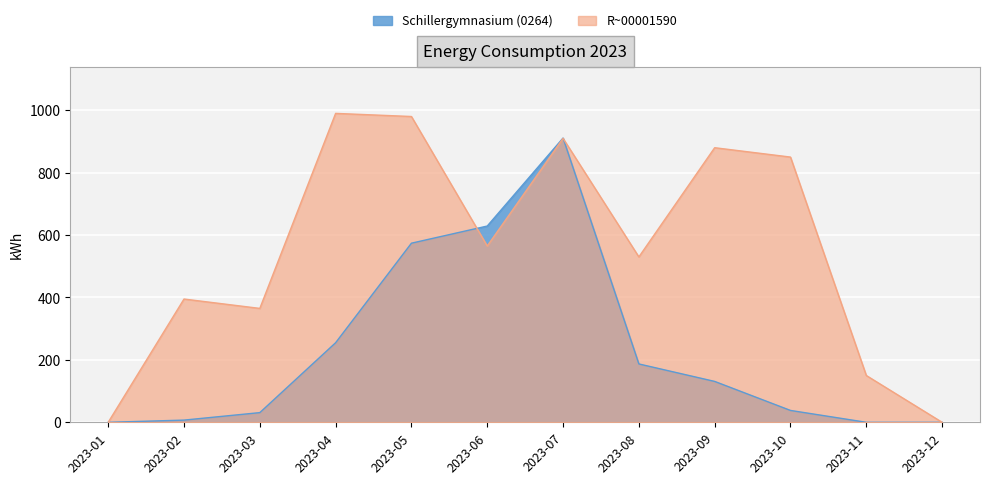

Reading left to right, what are all the values shown in this chart?

Schillergymnasium (0264): 0	7	31	255	574	629	911	187	131	38	0	0
R~00001590: 0	395	365	990	980	565	910	530	880	850	150	0